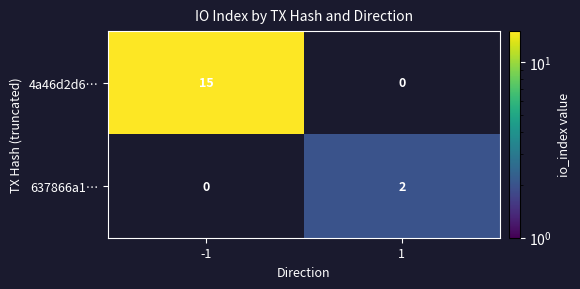

At which category does the chart reach its peak across all series?

-1